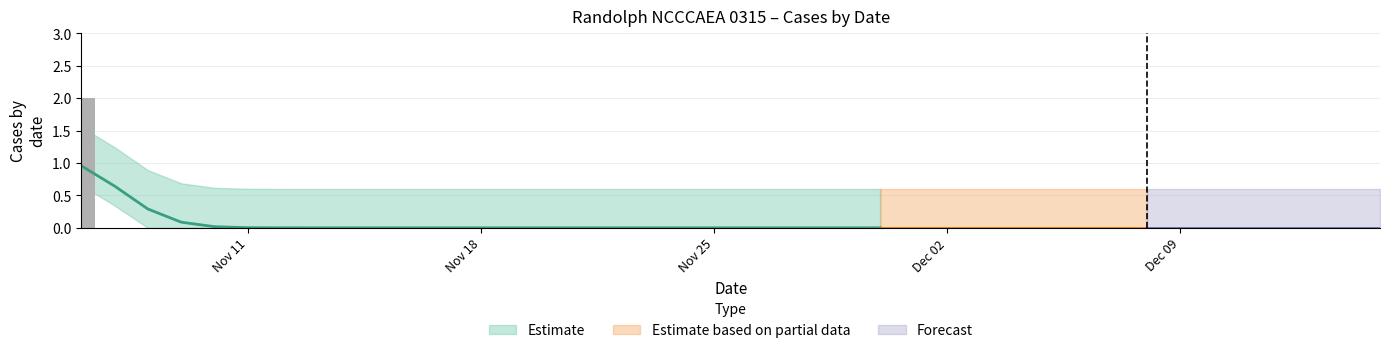

Reading left to right, list all the values displayed in this chart.

2	0	0	0	0	0	0	0	0	0	0	0	0	0	0	0	0	0	0	0	0	0	0	0	0	0	0	0	0	0	0	0	0	0	0	0	0	0	0	0